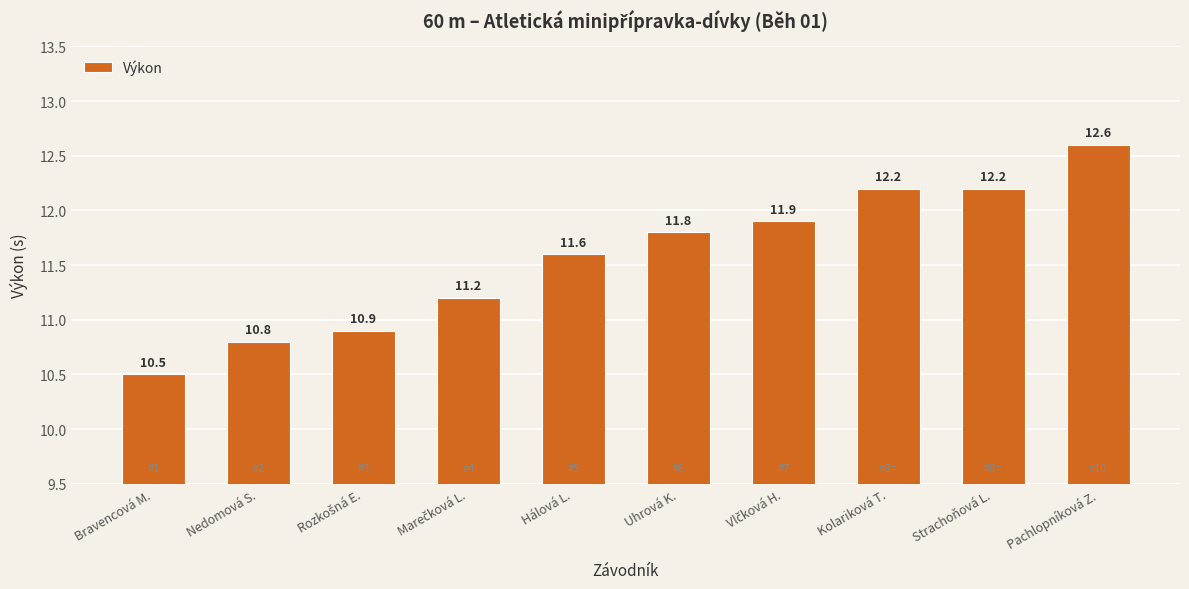

Reading left to right, list all the values displayed in this chart.

10.5	10.8	10.9	11.2	11.6	11.8	11.9	12.2	12.2	12.6